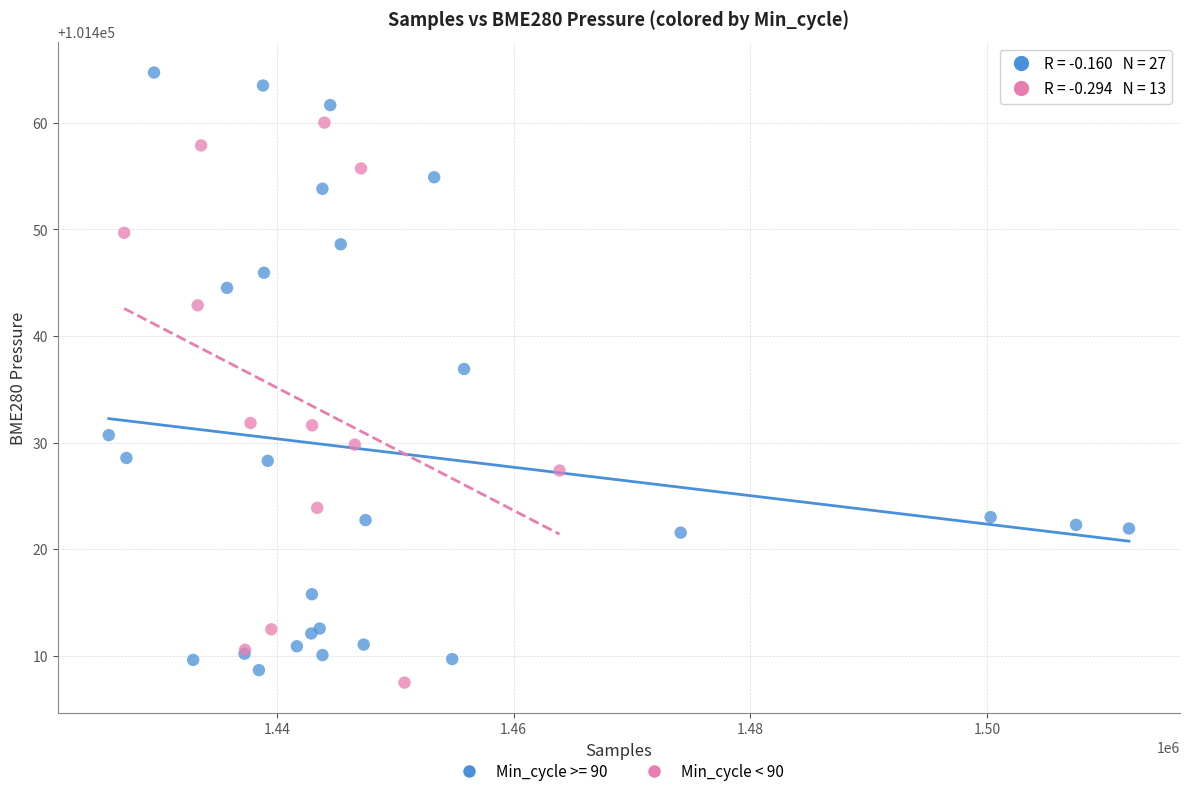

Which series has the largest Y range (max minus min)?

Min_cycle >= 90